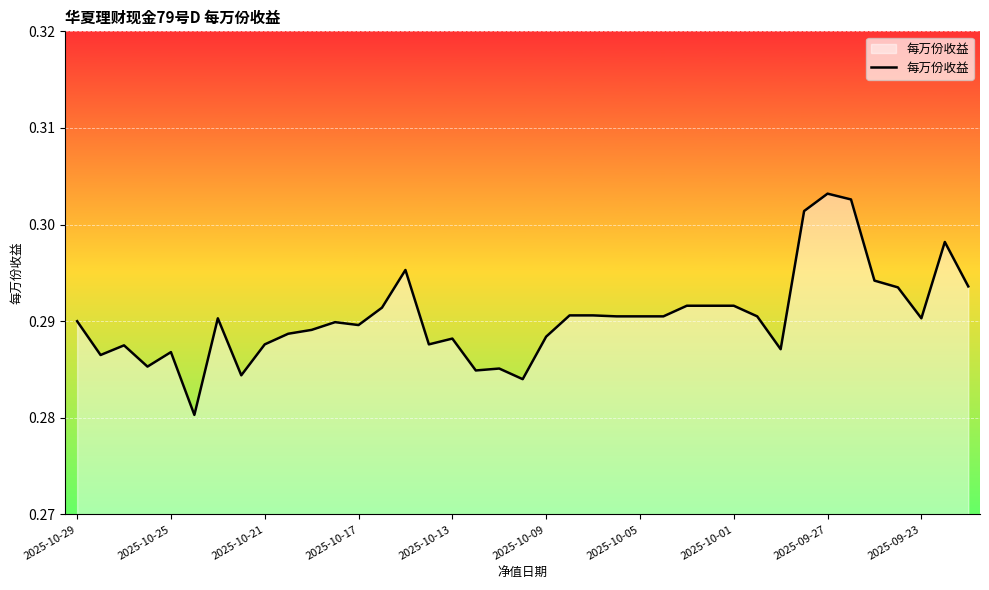

How many values are between 0 and 1?

39